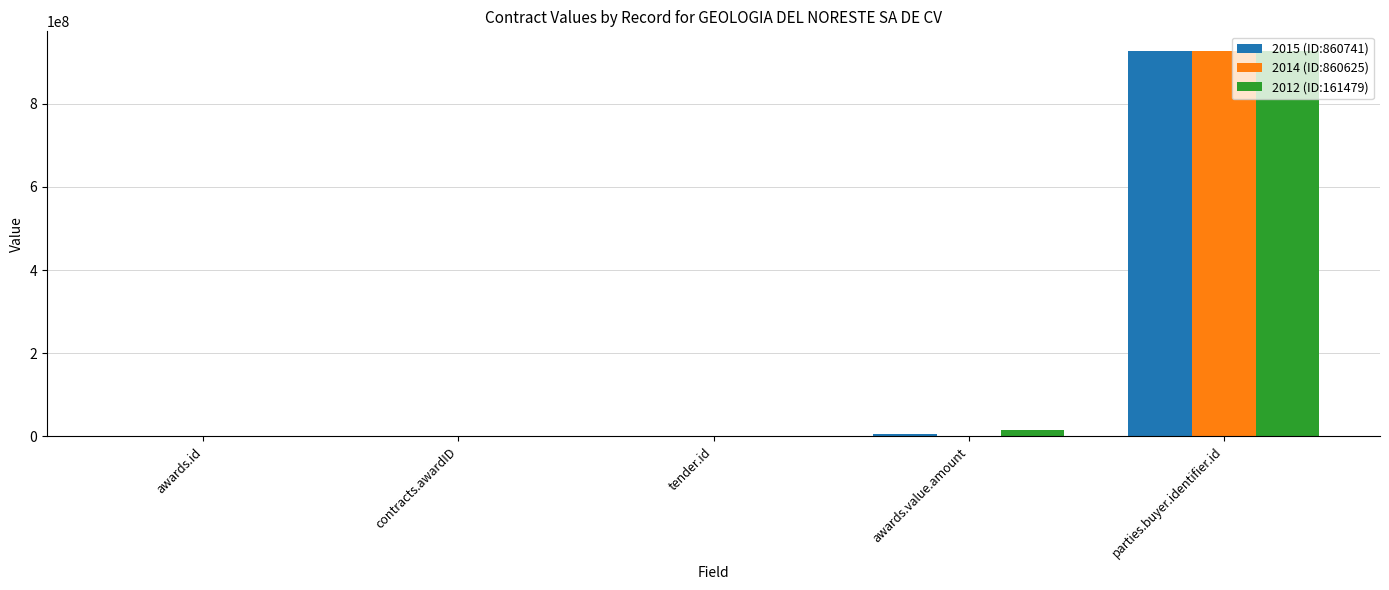

Are the bars horizontal?

No